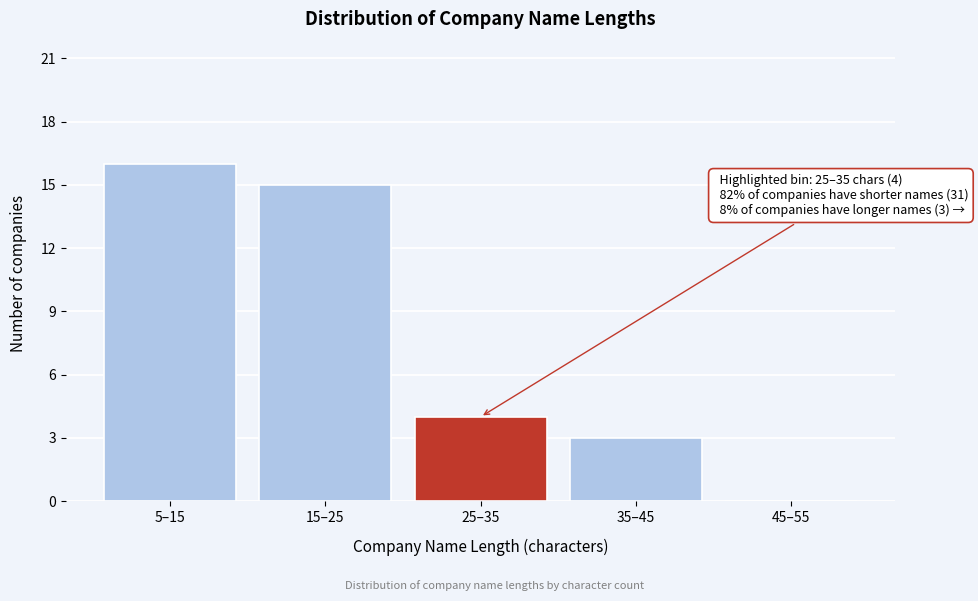

Reading left to right, what are all the values shown in this chart?

5–15=16	15–25=15	25–35=4	35–45=3	45–55=0